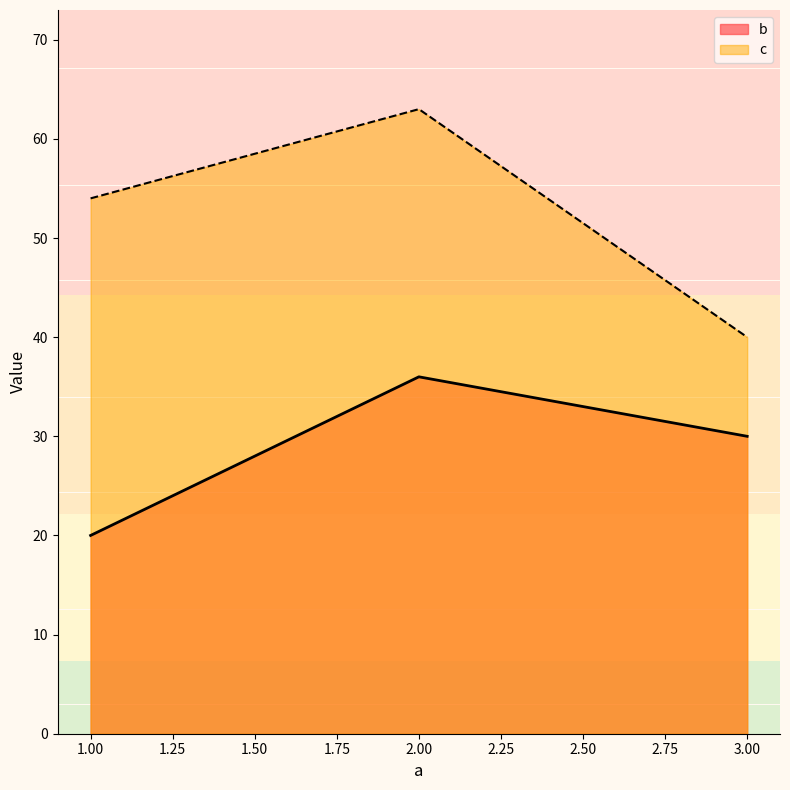

Reading right to left, what are all the values shown in this chart?

b: 3.00=30	2.00=36	1.00=20
c: 3.00=40	2.00=63	1.00=54